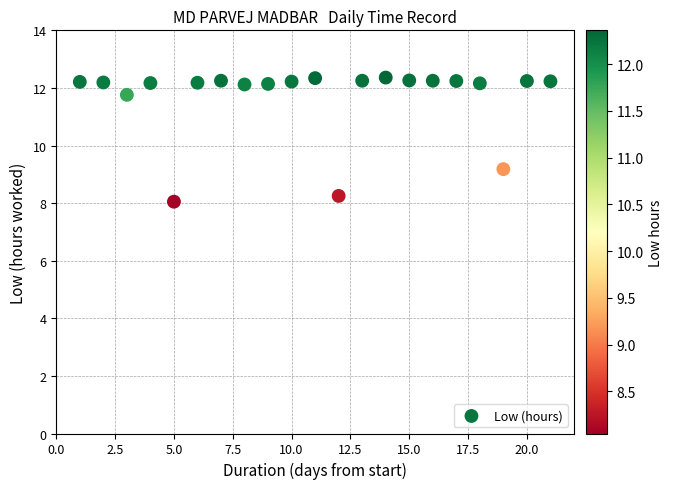

What Y value in the scatter plot is closest to 10?

9.2